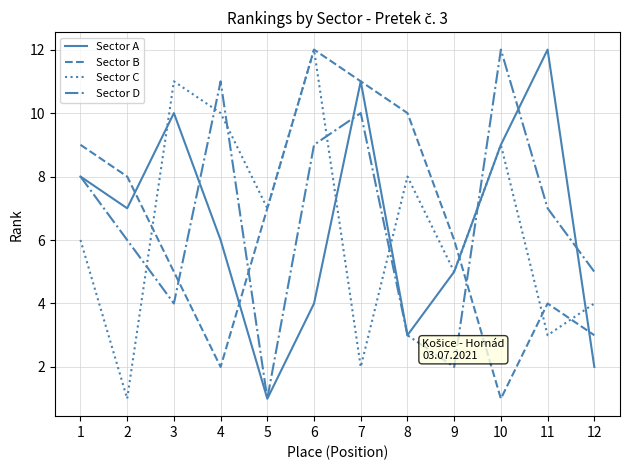

The Sector B series shows 13 at 2. True or false?

False